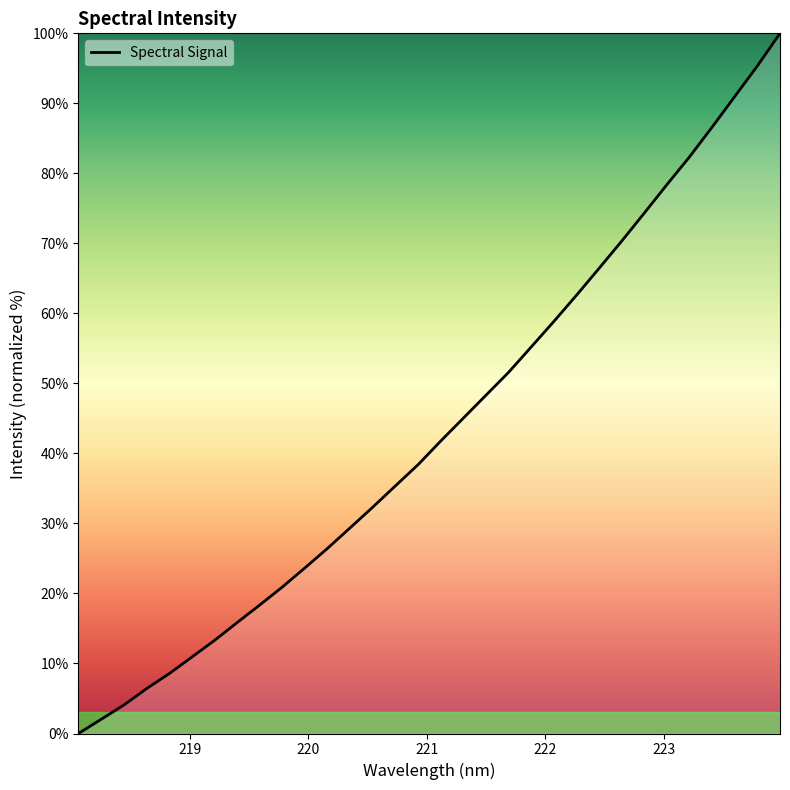

What is the difference between the maximum and minimum values?

100.0